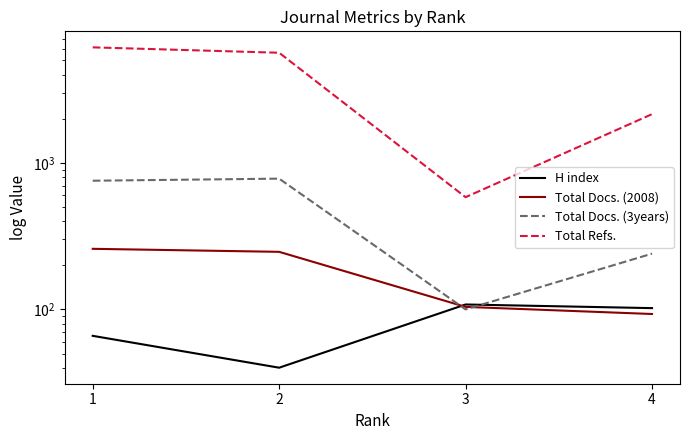

What is the value of the Total Docs. (3years) point at the 3rd from the left?

100